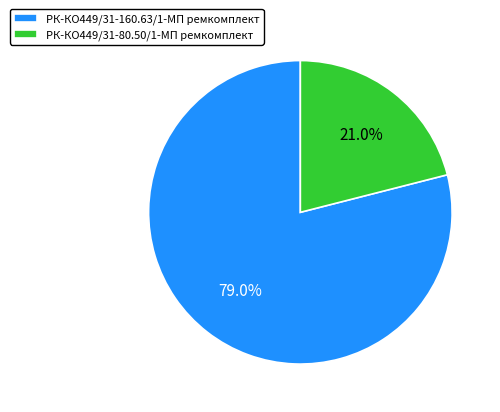

What is the ratio of the value at РК-КО449/31-160.63/1-МП ремкомплект to the value at РК-КО449/31-80.50/1-МП ремкомплект?

3.8